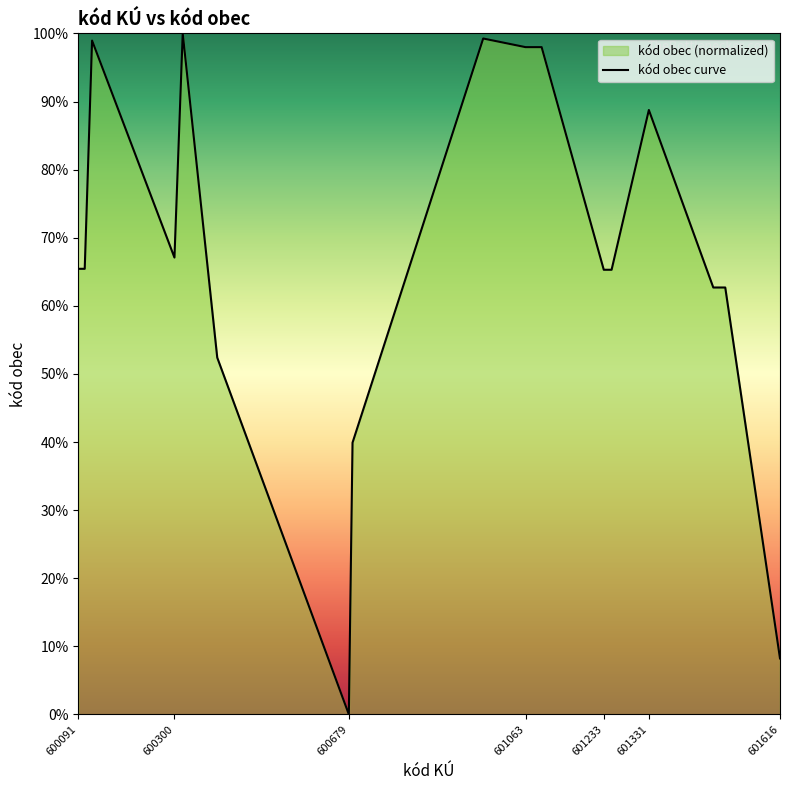

What is the difference between the second highest and second lowest values?

91.0